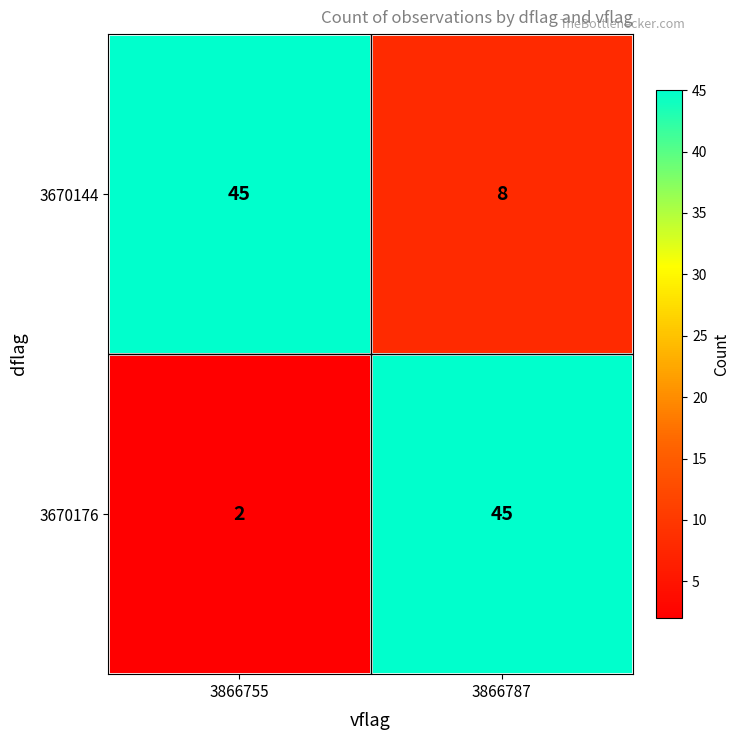

Reading right to left, transcribe all the data shown in this chart.

3670144: 3866787=8	3866755=45
3670176: 3866787=45	3866755=2